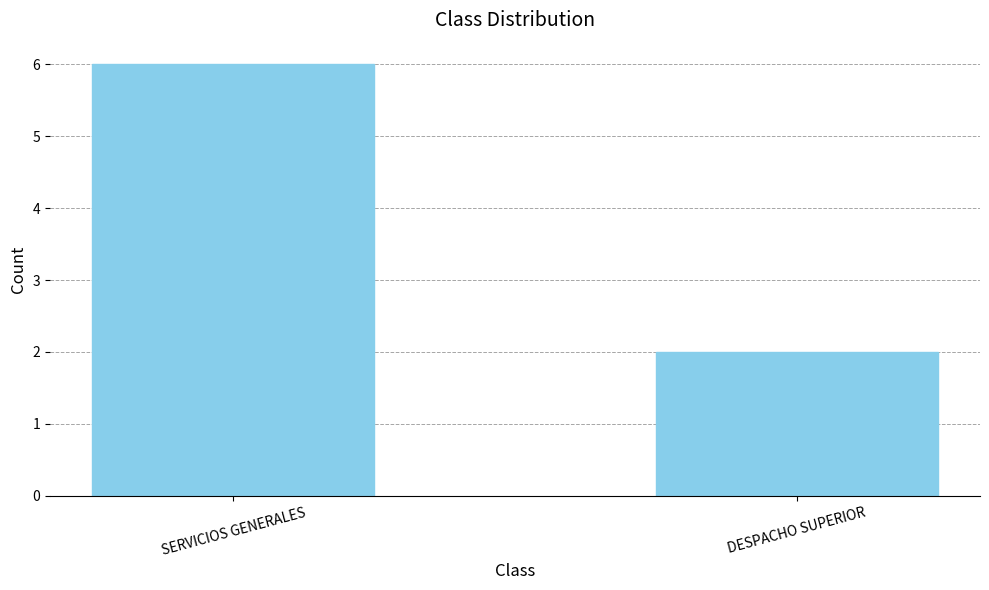

How many bars are there in total?

2